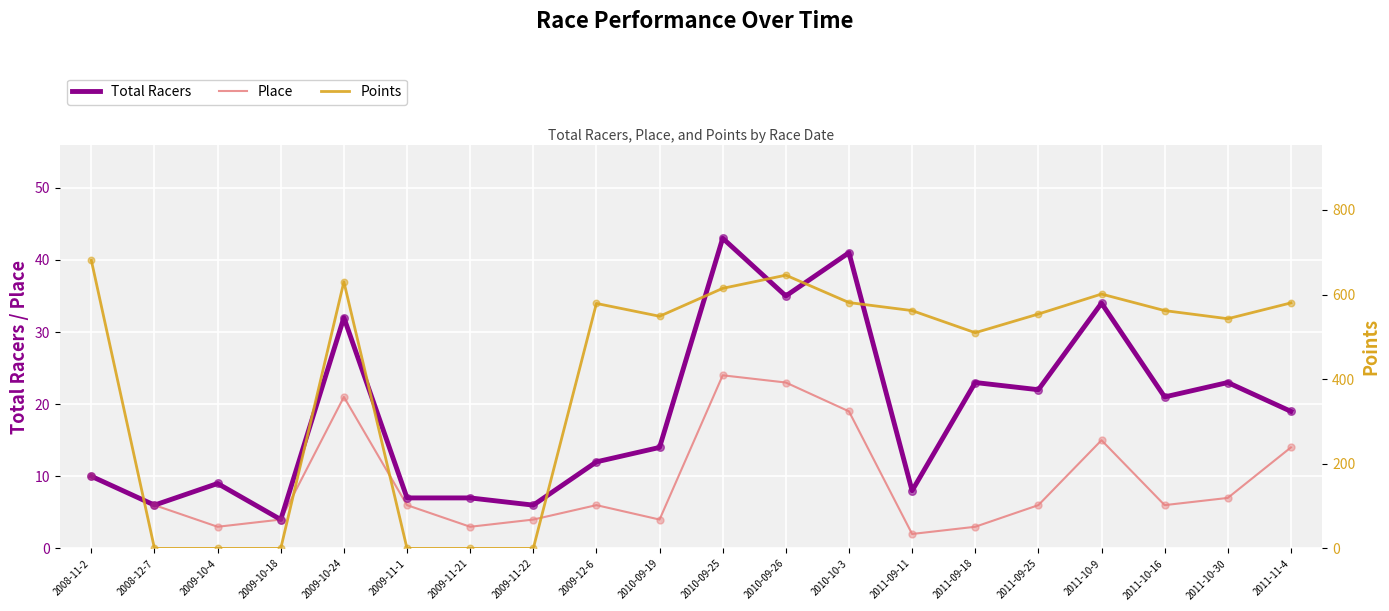

Which series has the widest spread of Y values?

Points